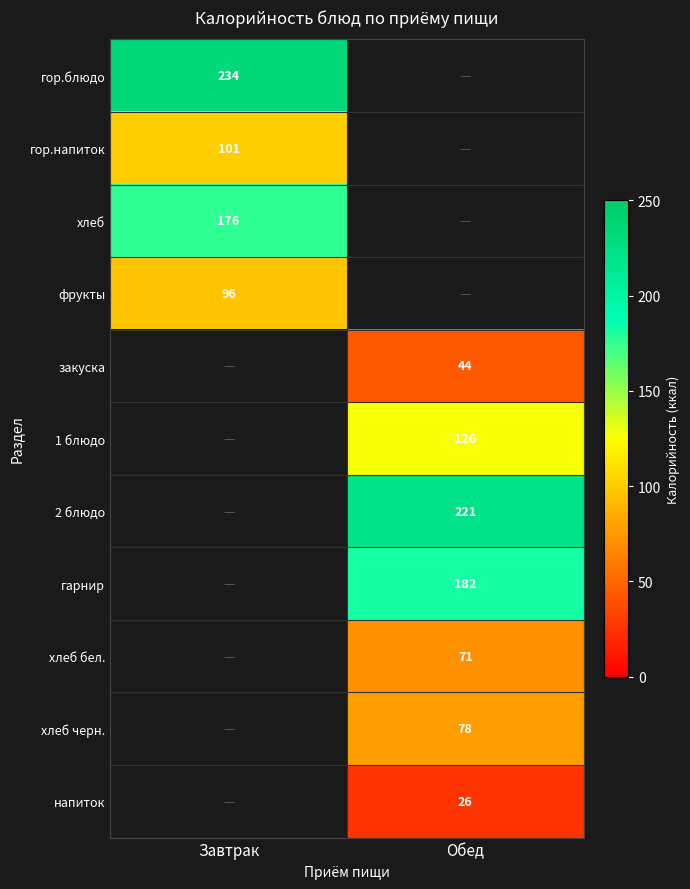

Is it true that гор.блюдо equals 234 at Завтрак?

True